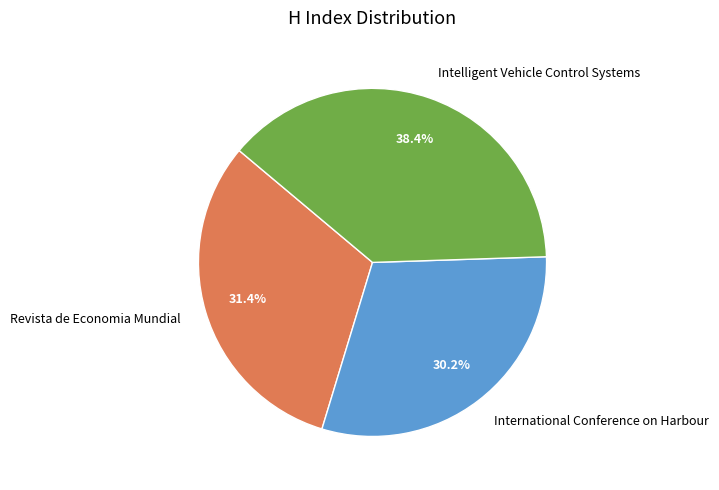

Approximately how many times larger is the value at Revista de Economia Mundial compared to Intelligent Vehicle Control Systems?

0.8